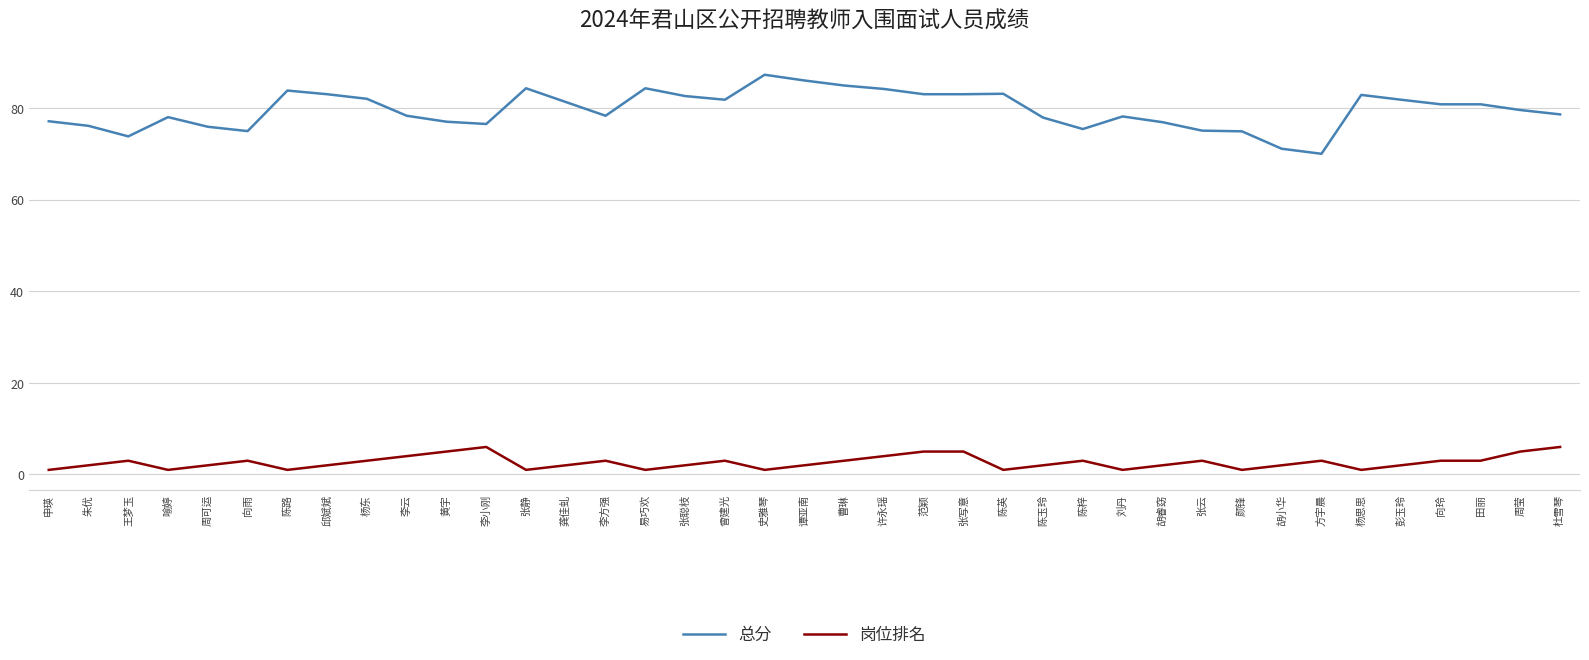

Is it true that 总分 equals 81.8 at 彭玉玲?

True